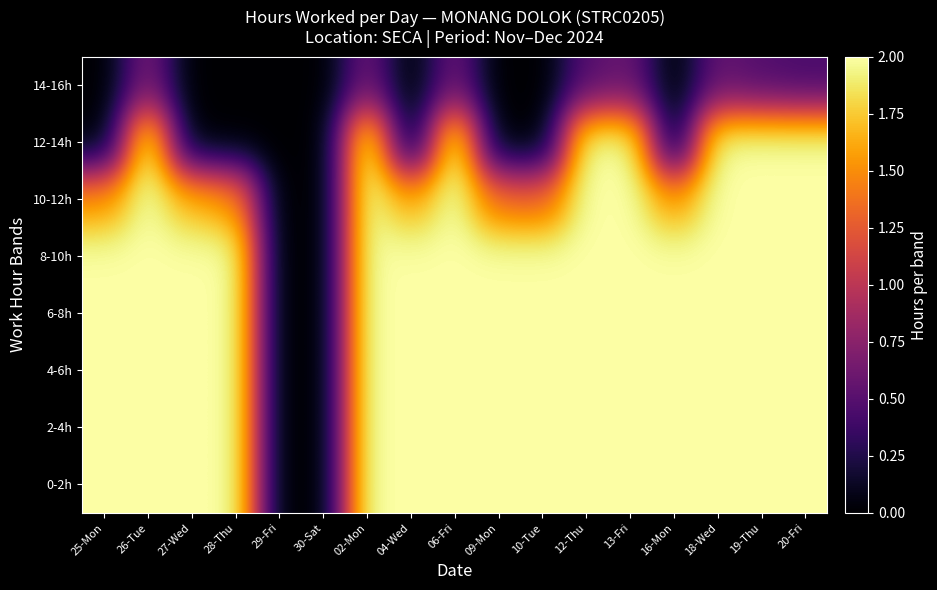

Which label corresponds to the largest value in the chart?

25-Mon